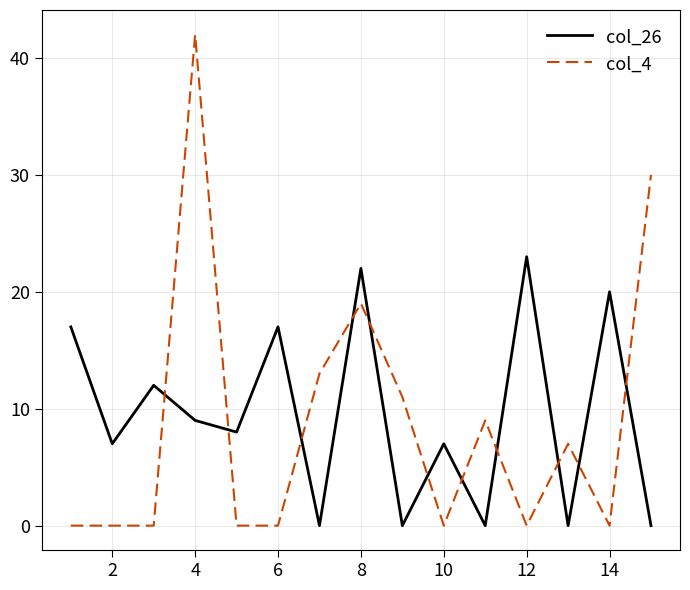

Which series has the largest total across all categories?

col_26